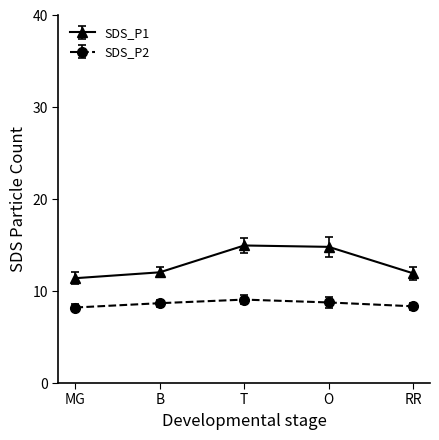

What is the greatest value displayed?

15.0